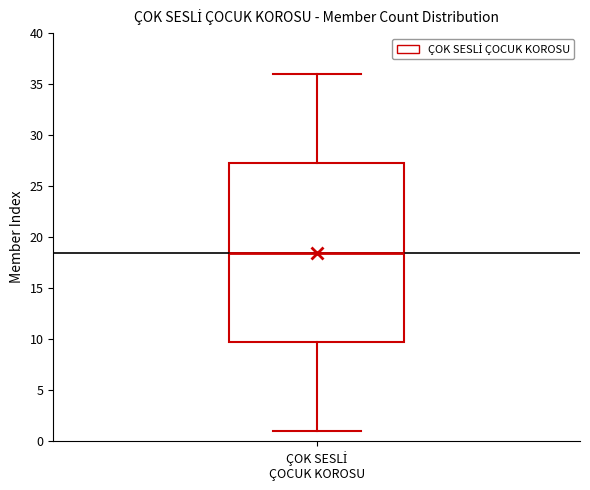

Read this box plot against the y-axis: the position of the median line, the range covered by the box, and the ends of both whiskers. The values are not printed on the chart, so give them approximately, as read against the axis.

median 18.5, box 10.0 to 27.5, whiskers 1.0 to 36.0